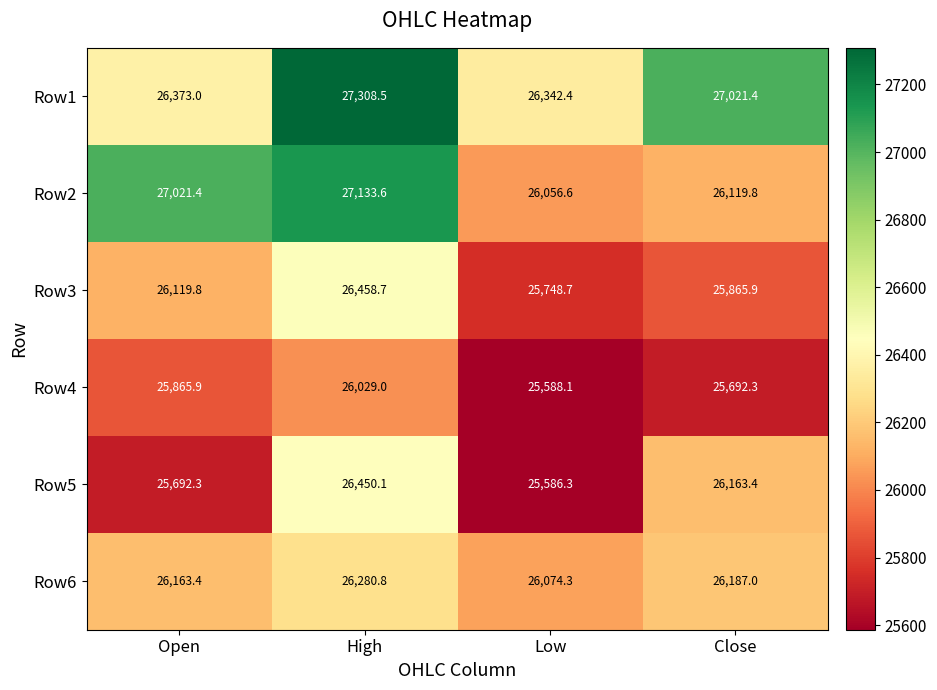

Which series changed the most between High and Low?

Row2